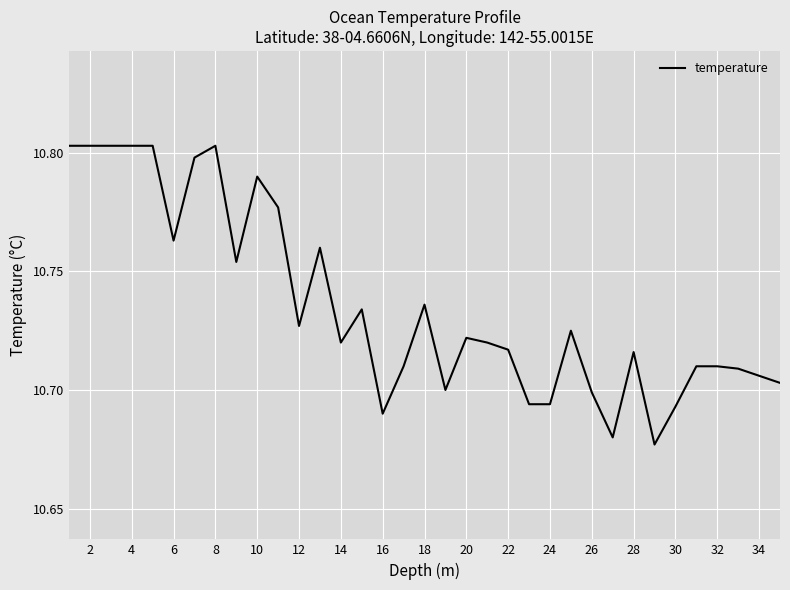

How many interior local valleys (lower than both neighbors) does the data have?

8